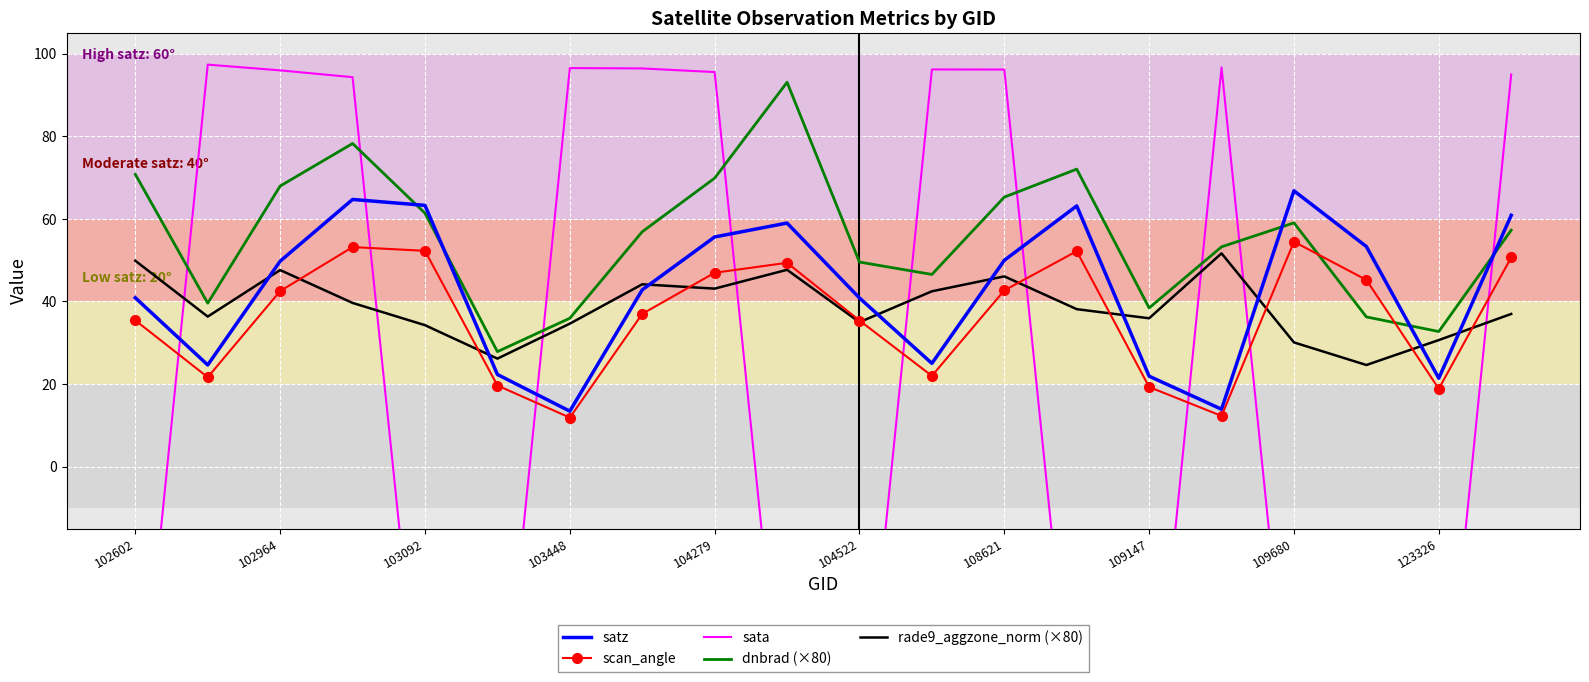

Reading right to left, extract all data points from this chart.

satz: 60.9	21.4	53.3	66.8	13.9	21.9	63.2	50.0	25.0	40.9	59.0	55.6	42.8	13.4	22.3	63.3	64.7	49.8	24.6	40.9
scan_angle: 50.7	18.9	45.2	54.5	12.3	19.3	52.2	42.7	22.0	35.4	49.4	47.0	37.0	11.9	19.6	52.3	53.2	42.5	21.7	35.4
sata: 95.0	-79.9	-76.7	-74.5	96.7	-78.7	-74.9	96.2	96.2	-77.5	-75.3	95.6	96.5	96.6	-77.5	-74.7	94.3	96.0	97.4	-76.7
dnbrad (×80): 57.3	32.7	36.3	59.1	53.2	38.4	72.1	65.3	46.6	49.6	93.1	69.9	56.9	35.9	27.9	61.4	78.3	68.0	39.6	70.8
rade9_aggzone_norm (×80): 37.0	30.7	24.6	30.1	51.7	35.9	38.1	46.1	42.5	35.0	47.7	43.1	44.2	34.6	26.2	34.3	39.7	47.6	36.3	49.9